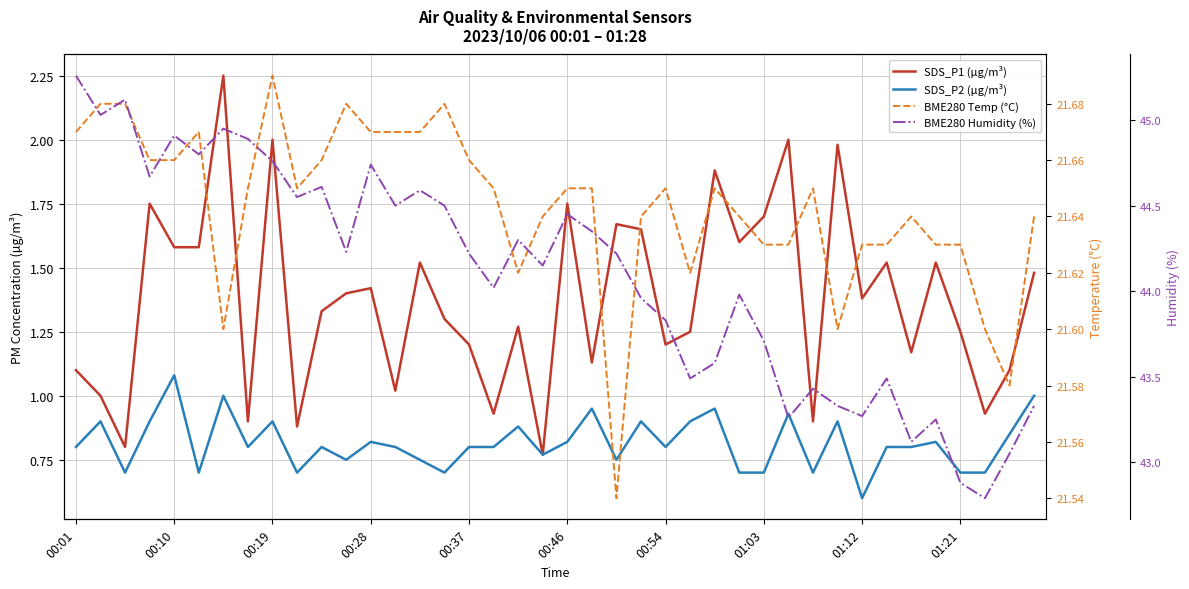

True or false: SDS_P2 (µg/m³) has more than 1 interior local peaks.

True